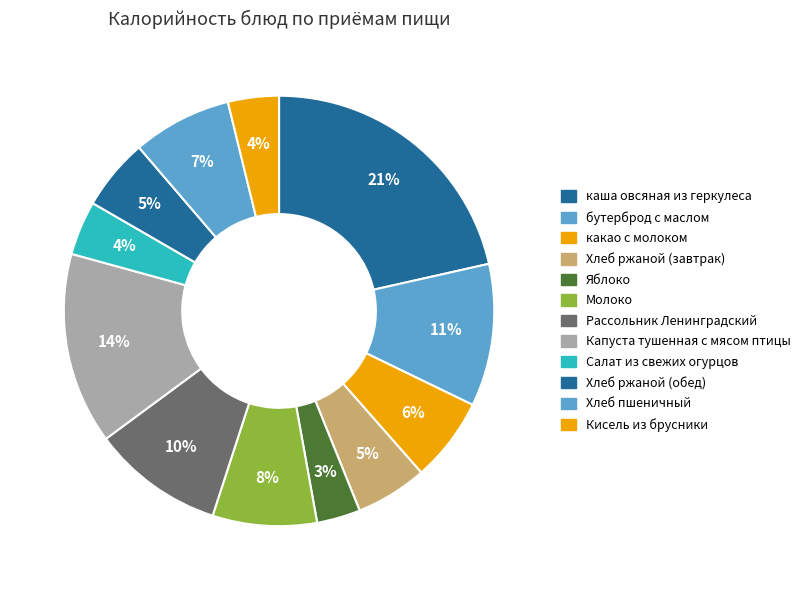

Is it true that Яблоко is 9% of the pie?

False